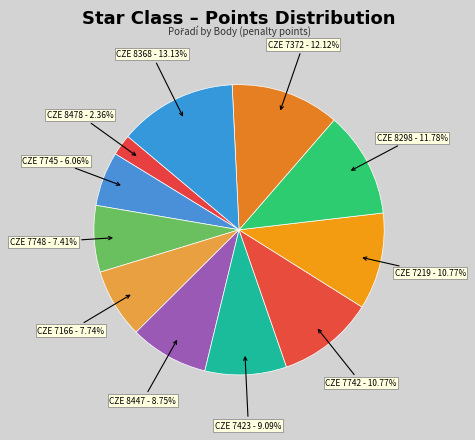

Is there a majority slice in this chart?

No